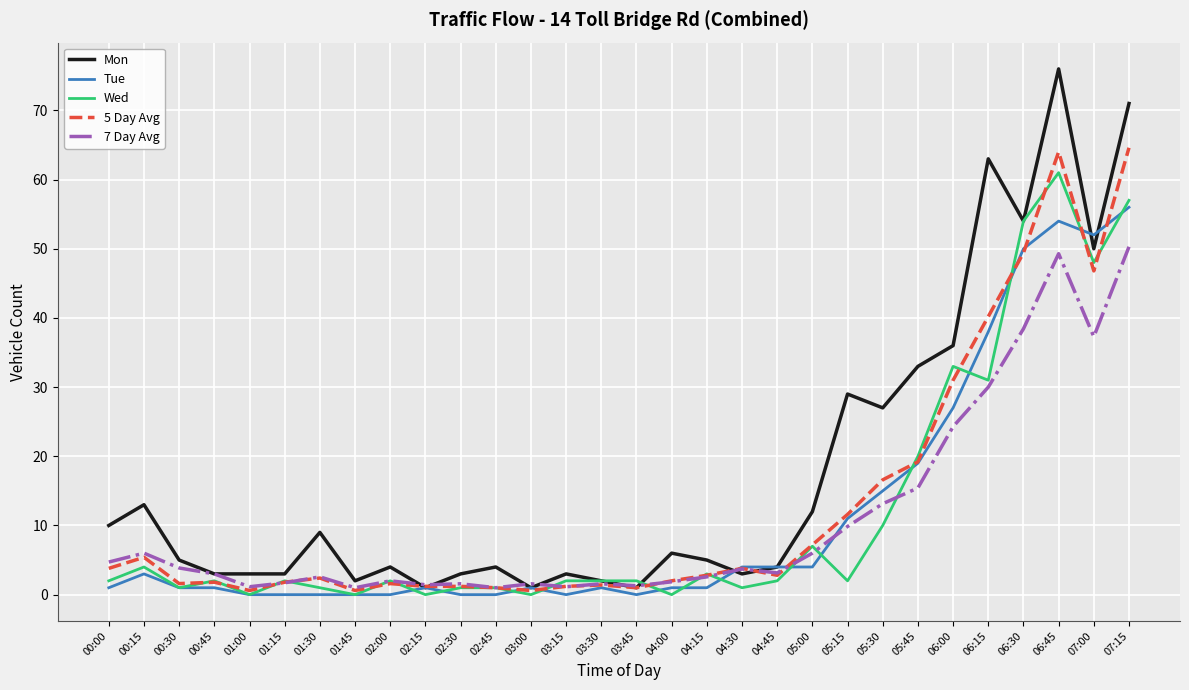

After their last crossing, which series has the higher values: 7 Day Avg or 5 Day Avg?

5 Day Avg